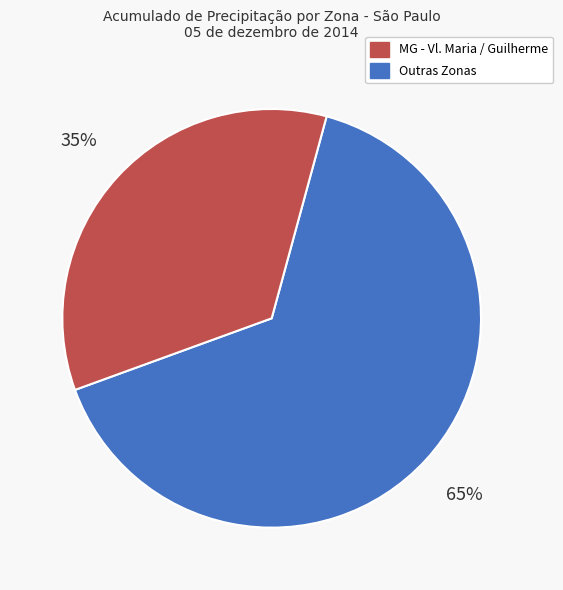

Is there any slice that represents more than half of the pie?

Yes